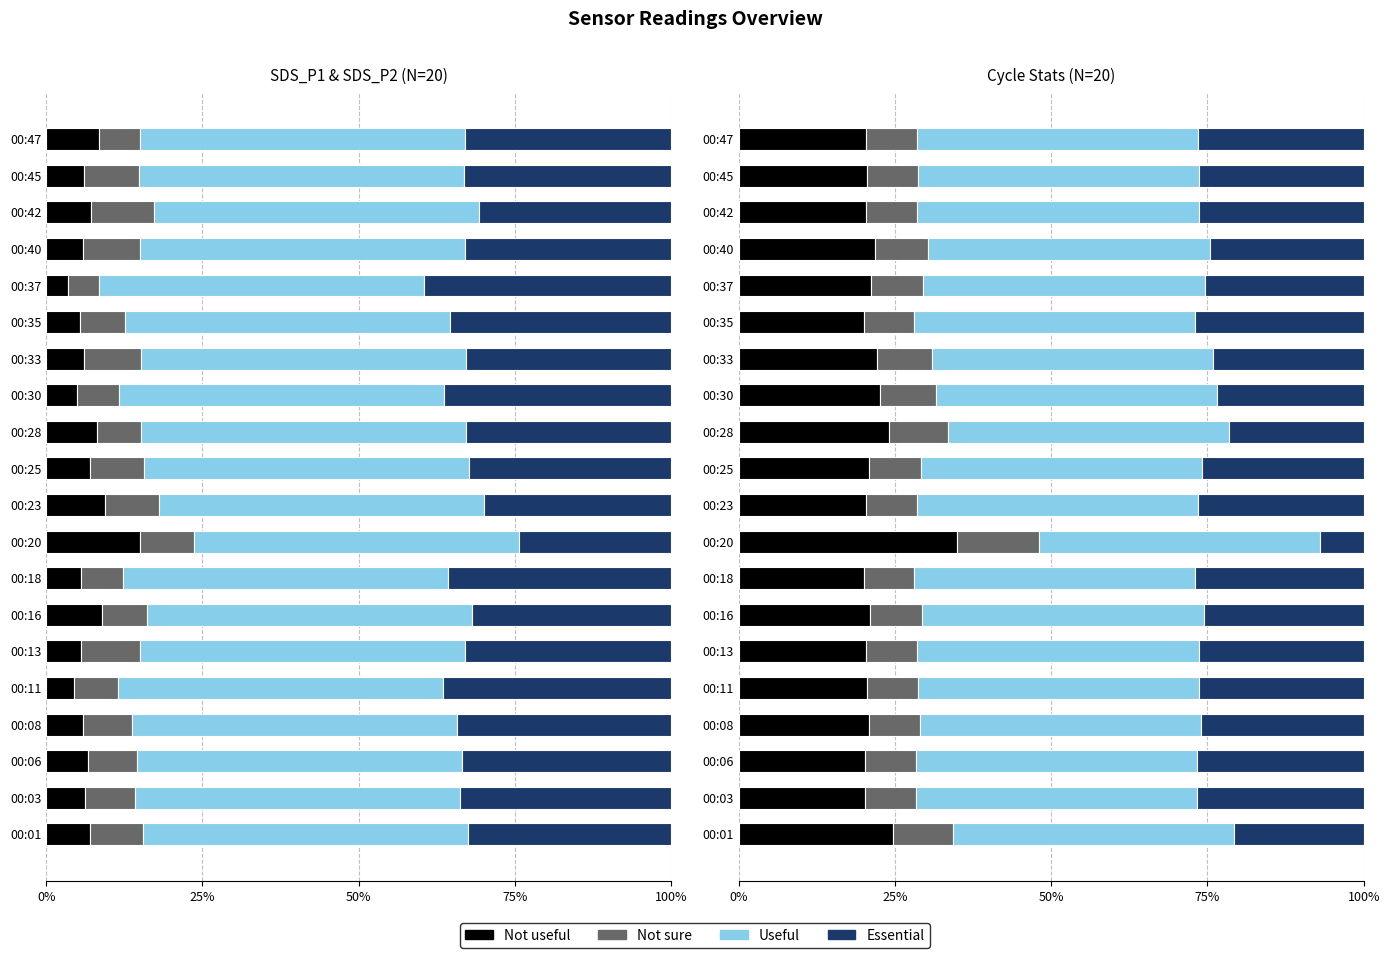

At how many categories does at least one series exceed 7?

20